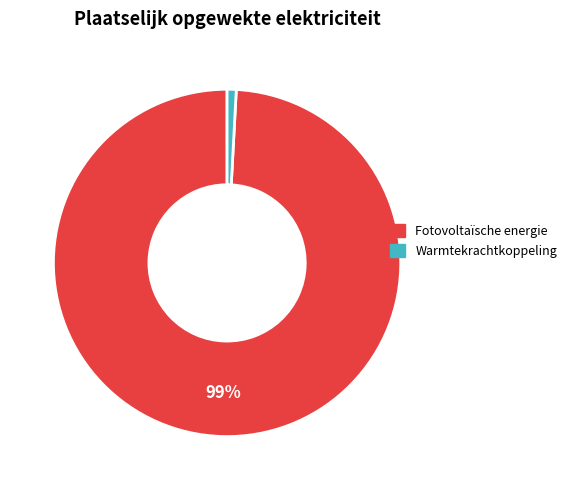

To the nearest percent, what percentage of the pie is Fotovoltaïsche energie?

99%